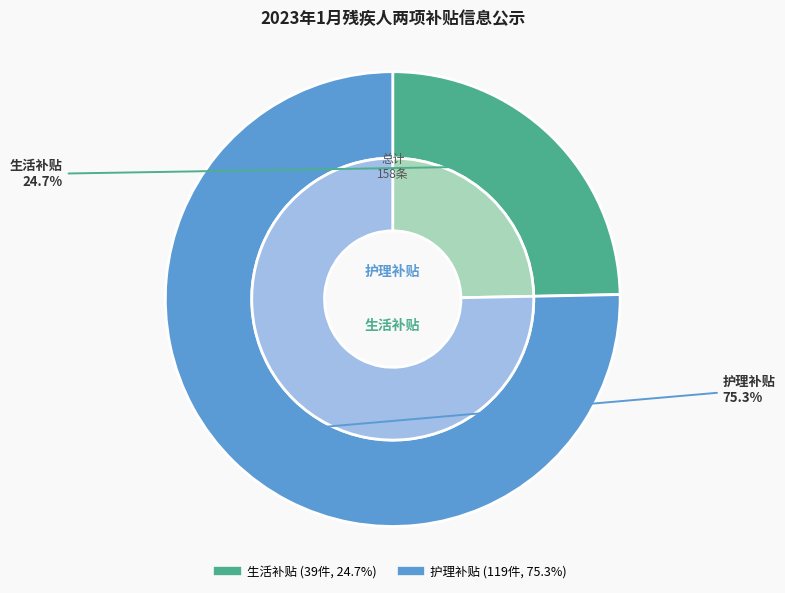

Does any single category account for the majority?

Yes